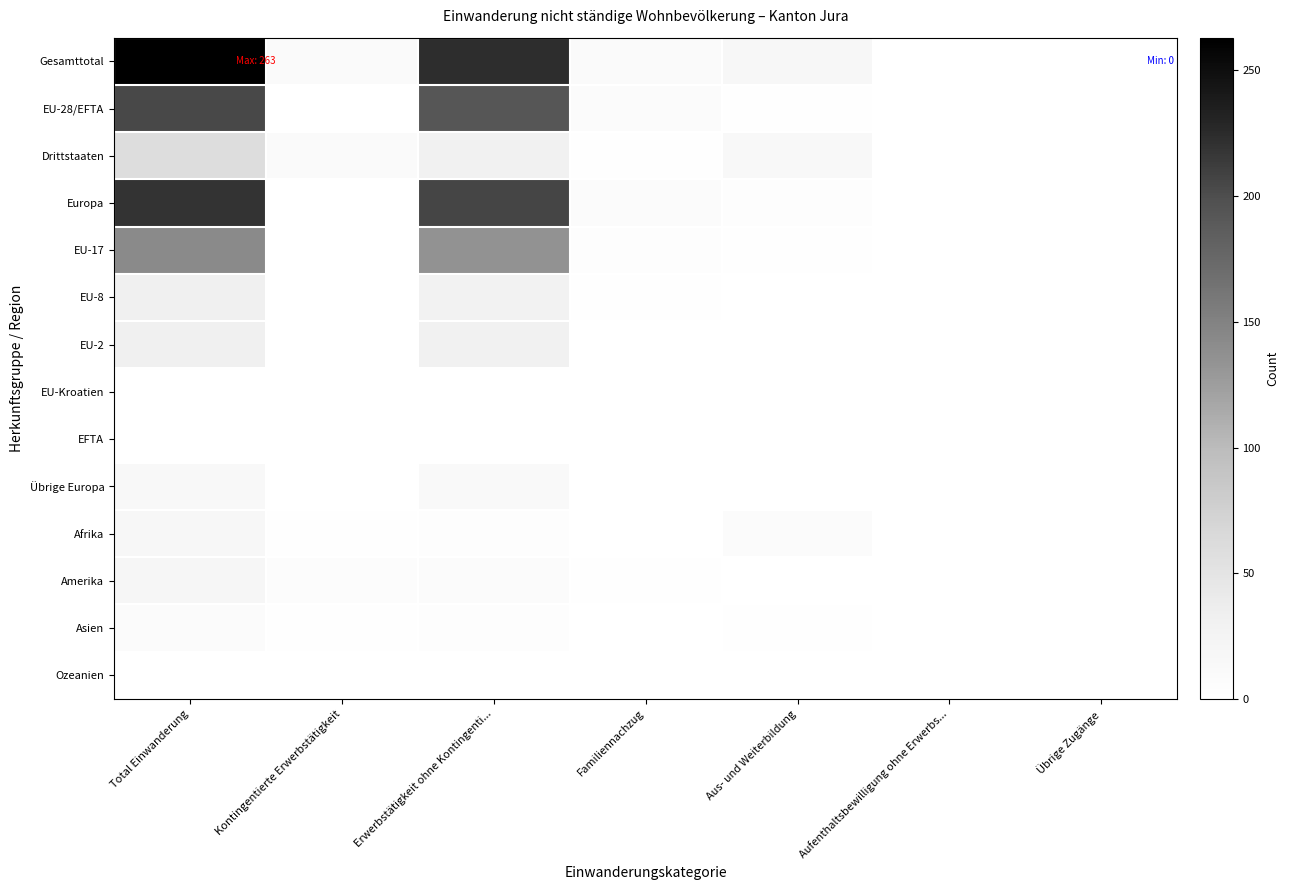

Which series has the widest spread of values?

Gesamttotal